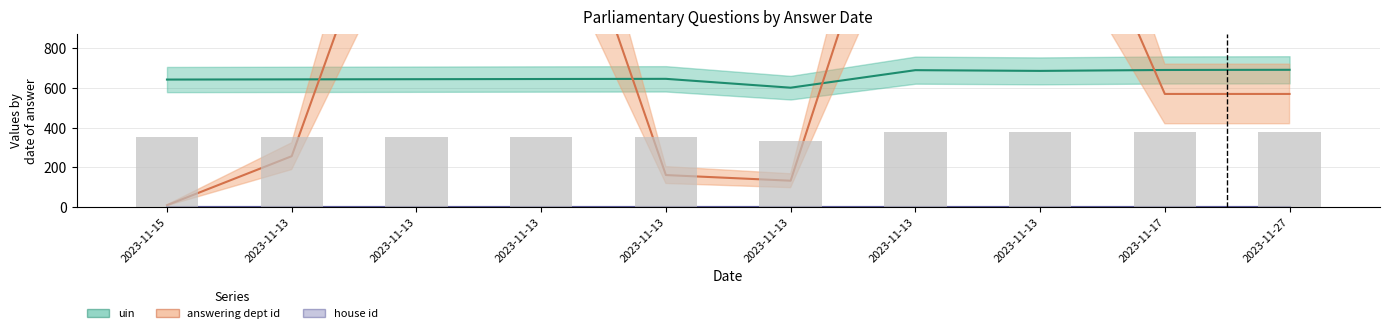

What is the difference between the answering dept id values at 2023-11-13 and 2023-11-13?

57.0